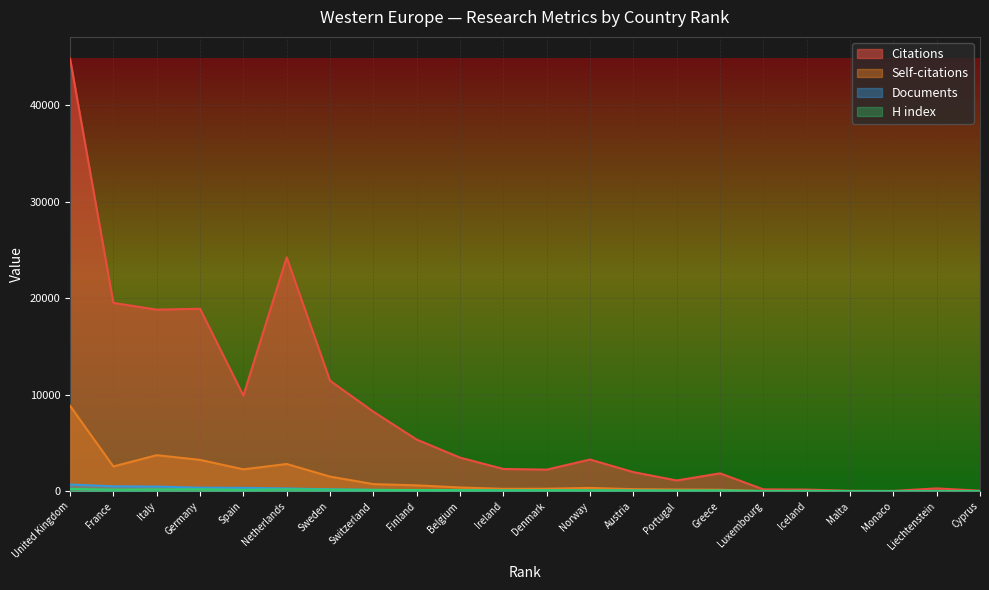

Count the number of data series in this chart.

4